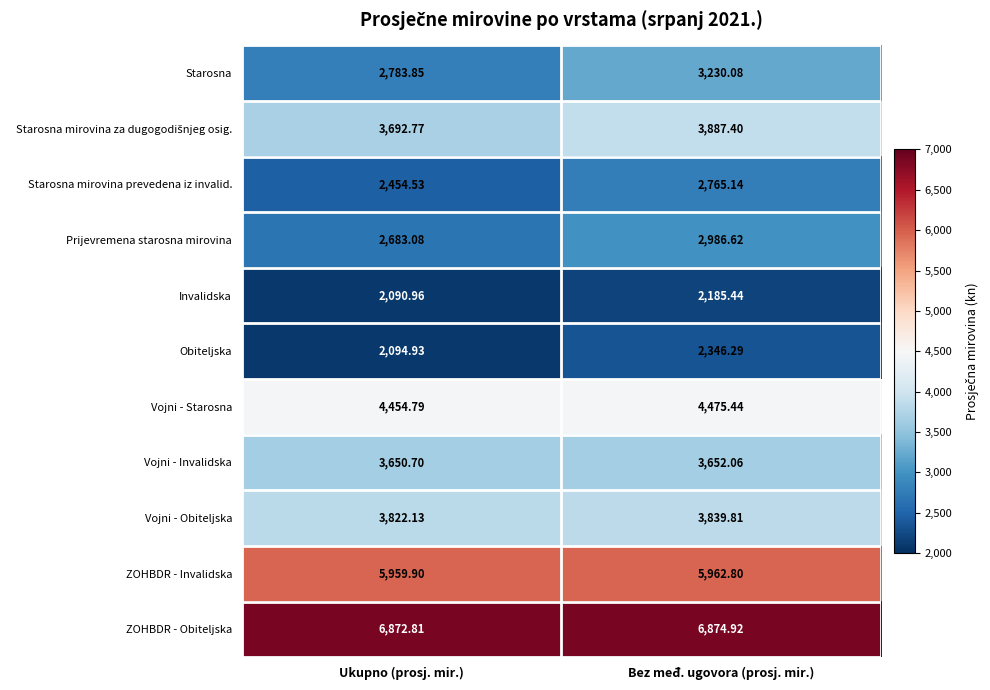

Which category has the lowest value in the Starosna series?

Ukupno (prosj. mir.)